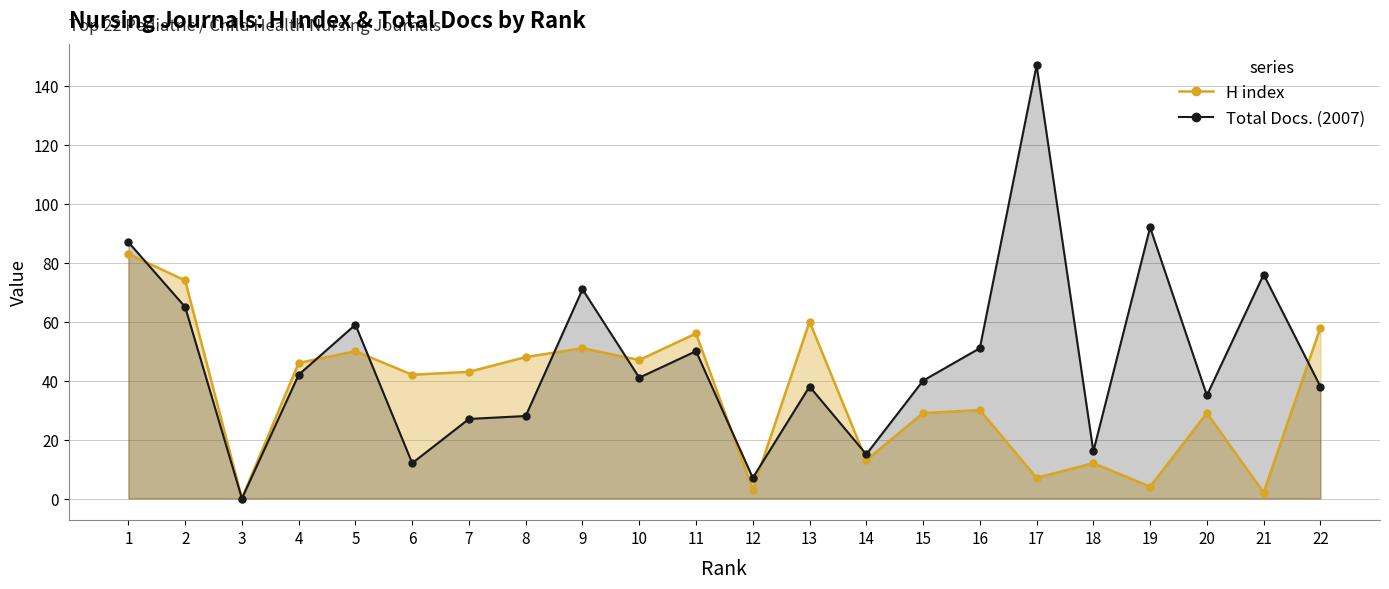

What is the maximum value for Total Docs. (2007)?

147